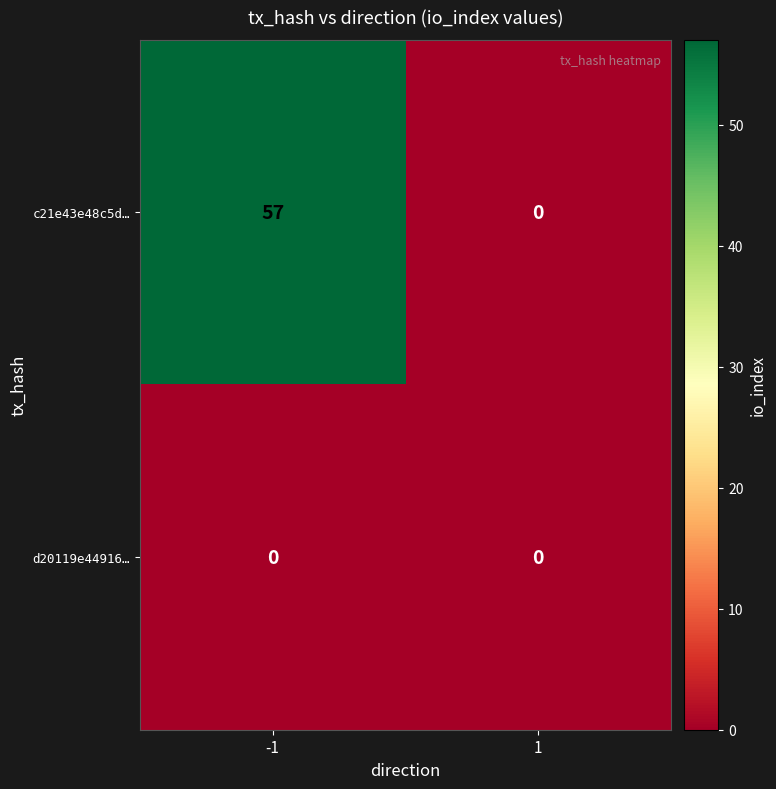

Reading left to right, list all the values displayed in this chart.

c21e43e48c5d…: -1=57	1=0
d20119e44916…: -1=0	1=0